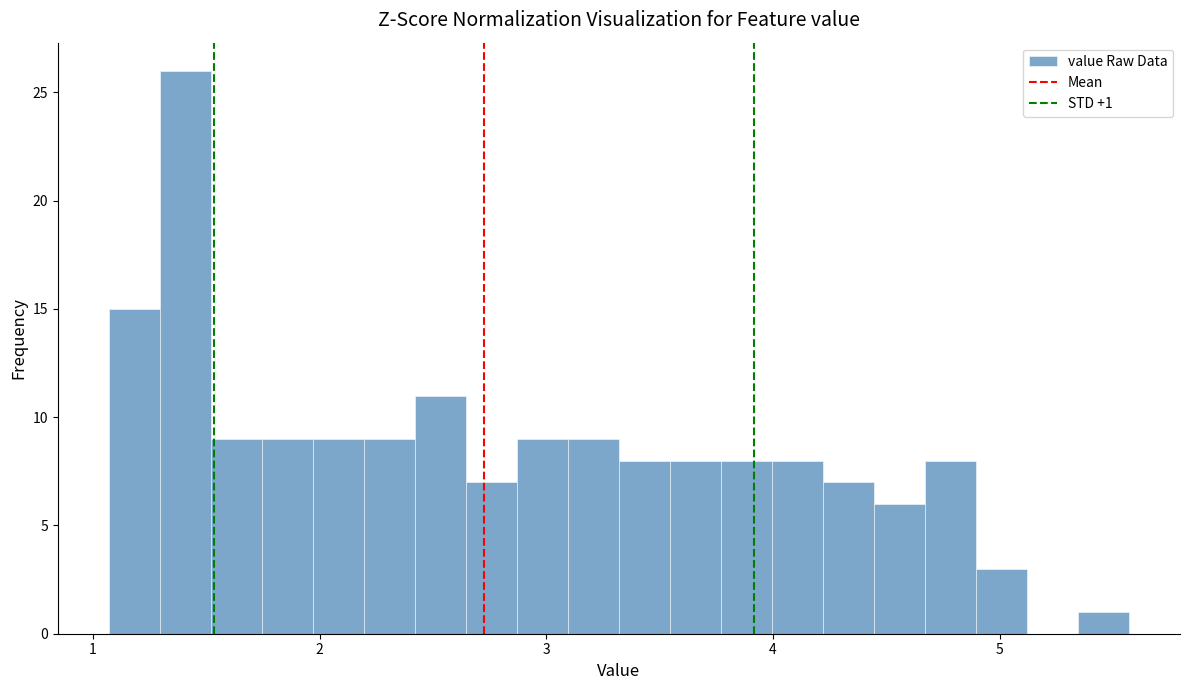

Read against the x-axis, roughly where is the centre of the tallest bar?

1.4